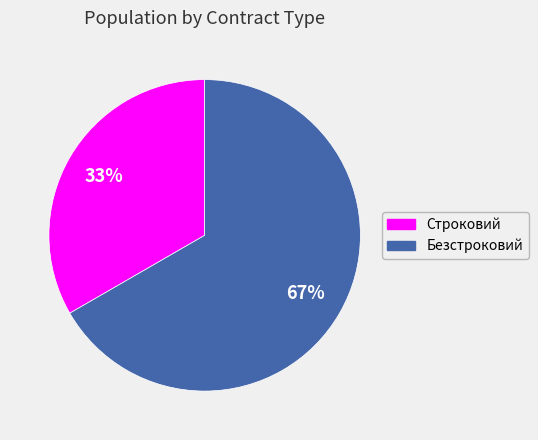

Is it true that Безстроковий is 67% of the pie?

True